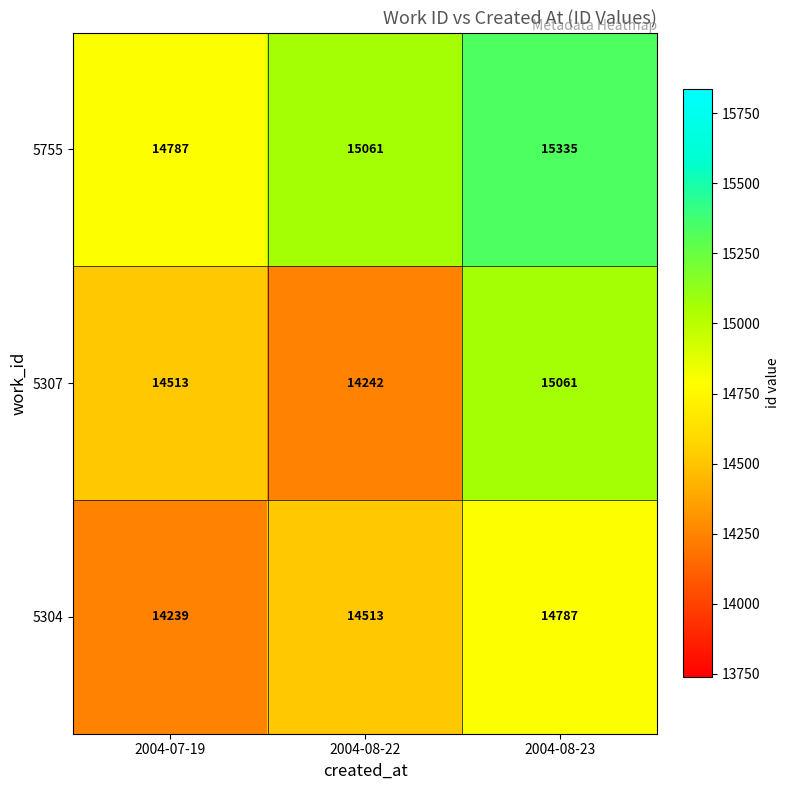

List the series in order of their overall mean, highest first.

5755, 5307, 5304